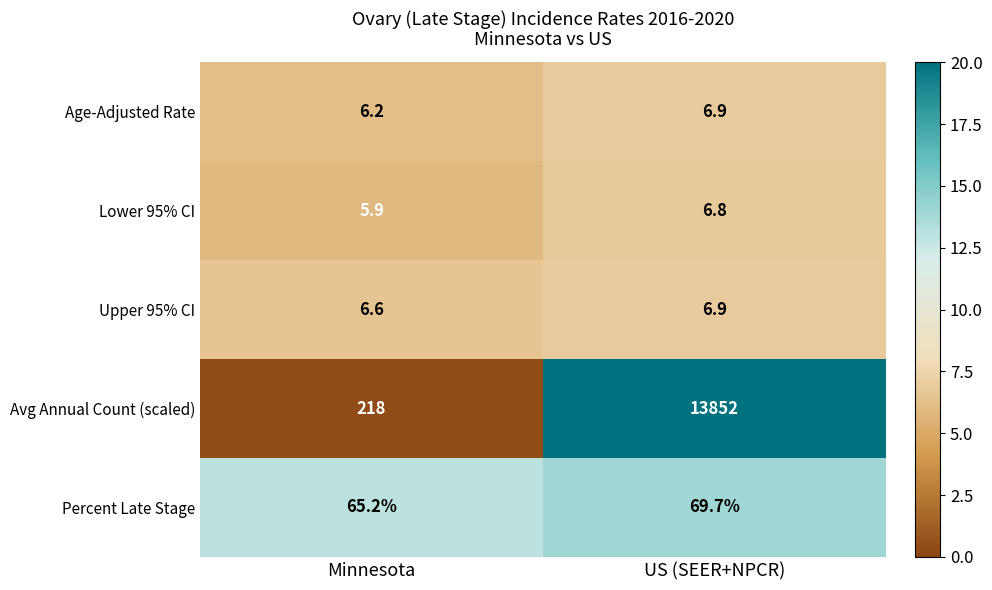

Where is Age-Adjusted Rate nearest to the value 6?

Minnesota